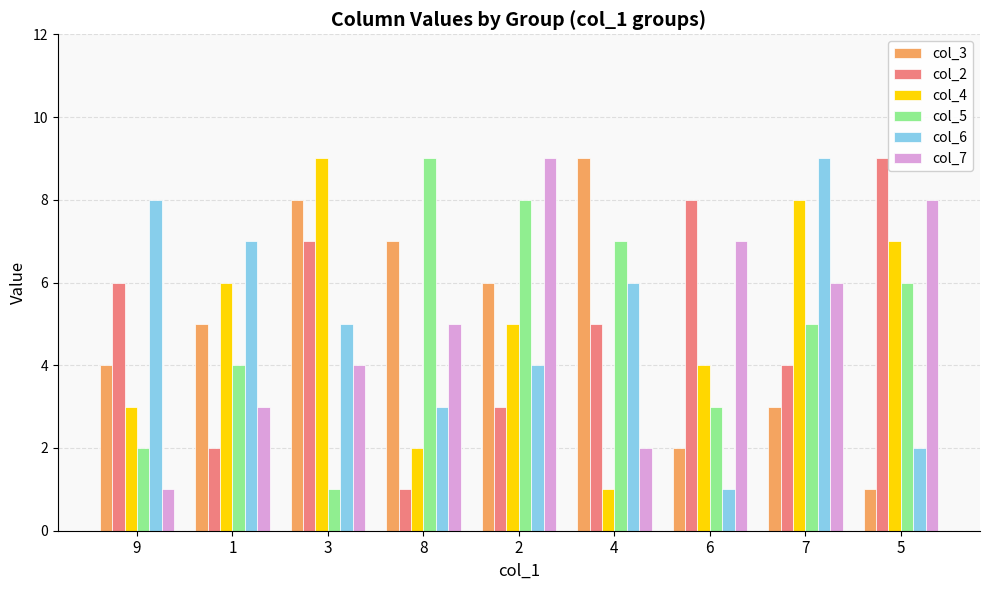

Which series changed the most between 1 and 7?

col_7